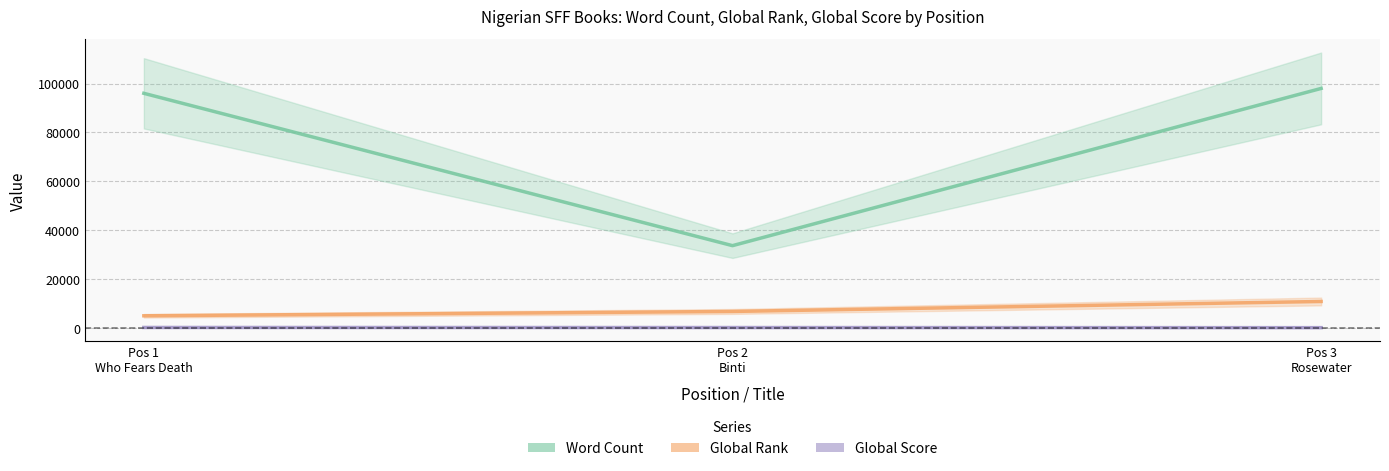

List the labels in order of Word Count value, largest first.

Pos 3 Rosewater, Pos 1 Who Fears Death, Pos 2 Binti